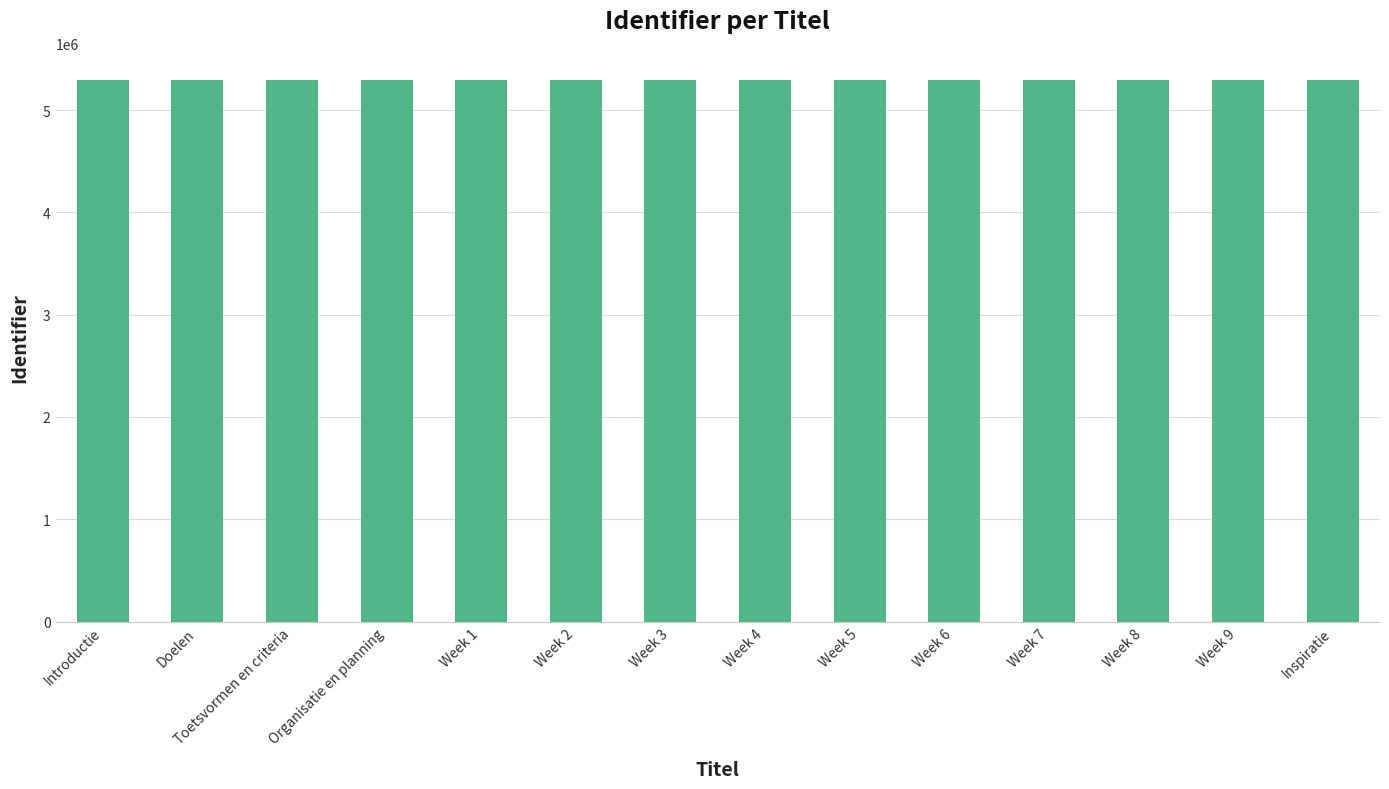

True or false: the data shows 5292541 at Organisatie en planning.

True